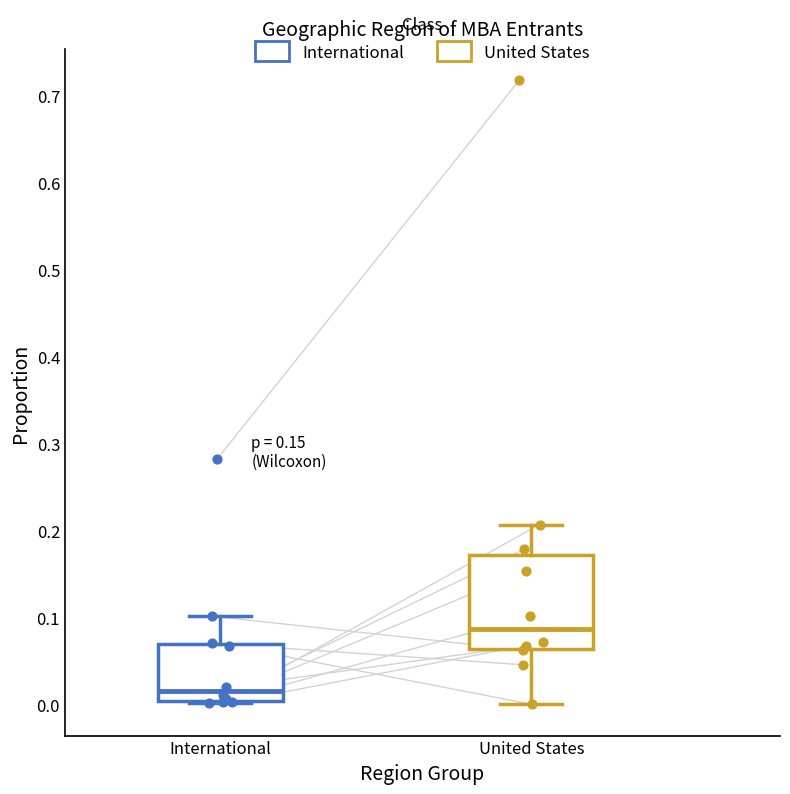

Where is the upper edge of the box for United States on the y-axis? The values are not printed on the chart, so give them approximately, as read against the axis.

0.17